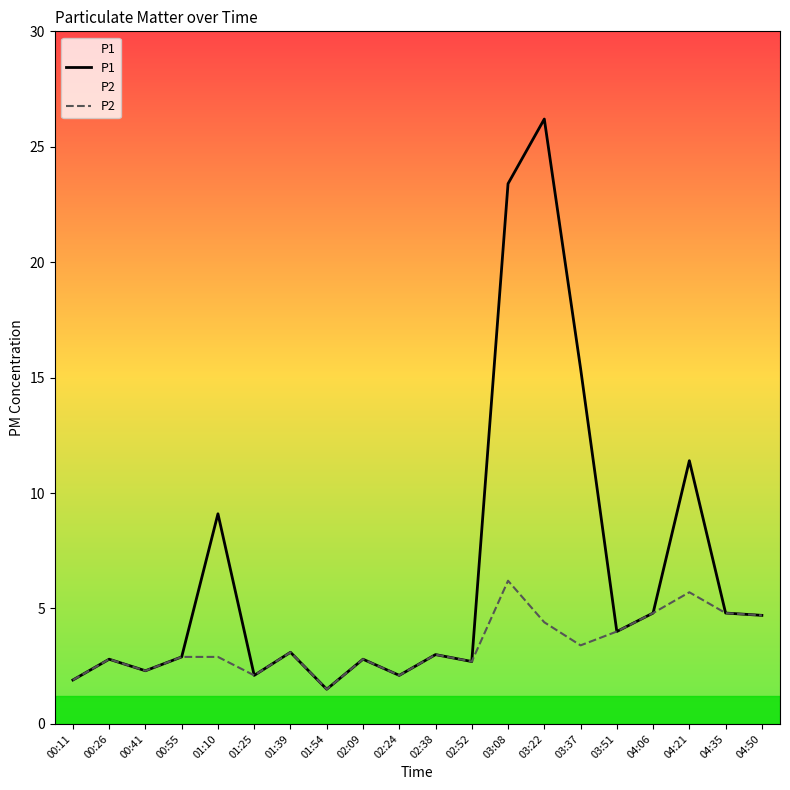

In P2, how many points are higher than both neighbors (excluding endpoints)?

6